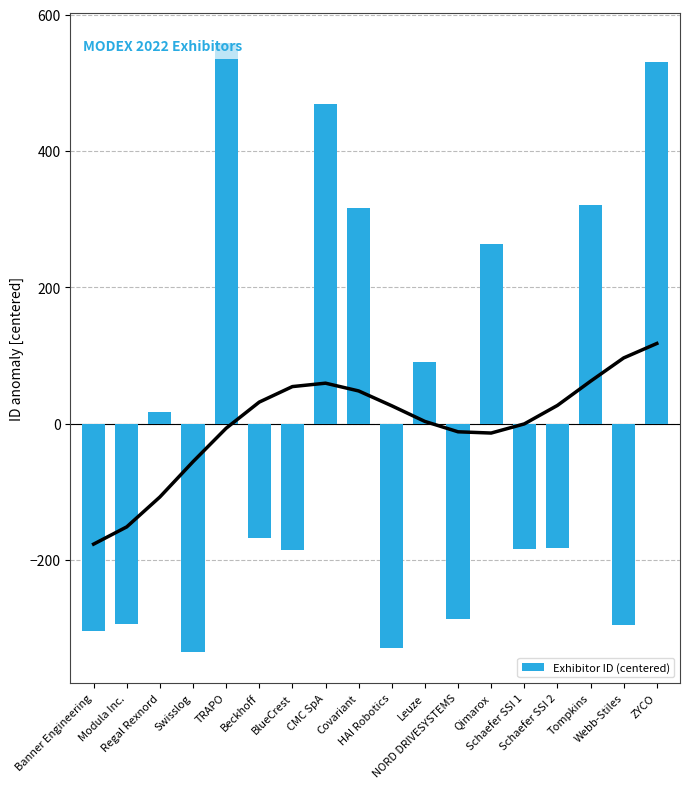

List the labels in order of value, largest first.

TRAPO, ZYCO, CMC SpA, Tompkins, Covariant, Qimarox, Leuze, Regal Rexnord, Beckhoff, Schaefer SSI 2, Schaefer SSI 1, BlueCrest, NORD DRIVESYSTEMS, Modula Inc., Webb-Stiles, Banner Engineering, HAI Robotics, Swisslog